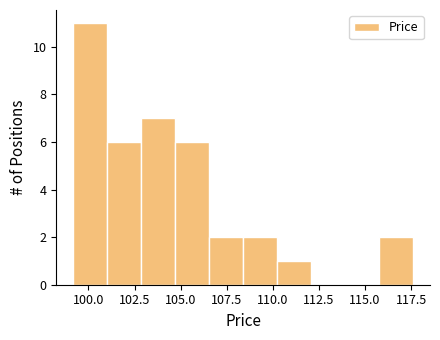

Read against the x-axis, roughly where is the centre of the tallest bar?

100.0